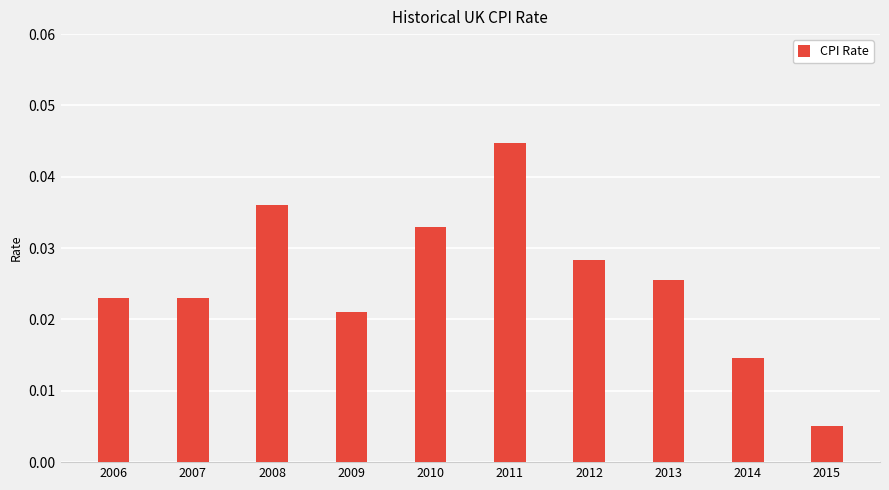

At which category does the chart reach its peak across all series?

2011